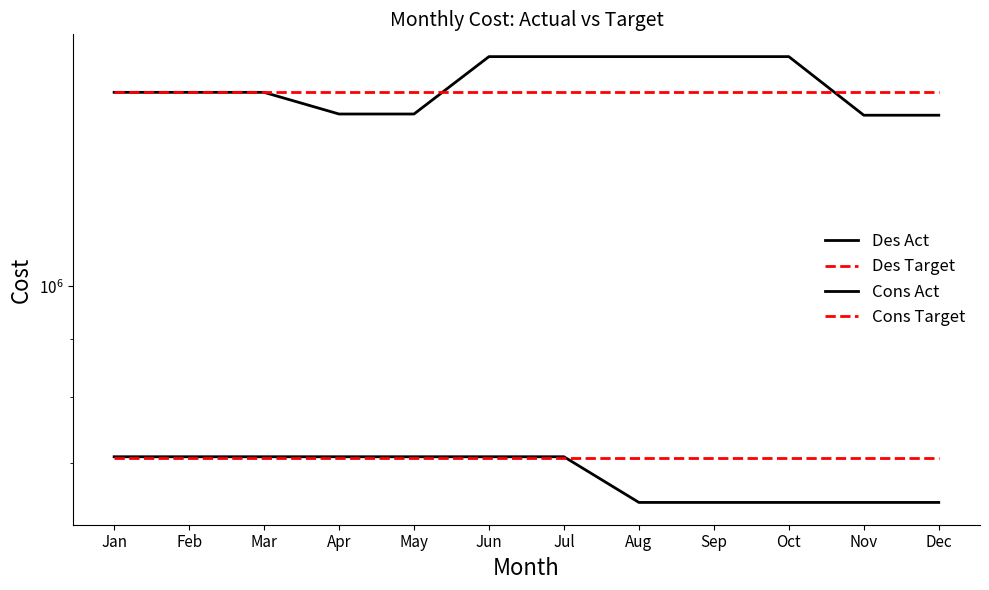

The value of Des Target at Aug is 485926.7. True or false?

False